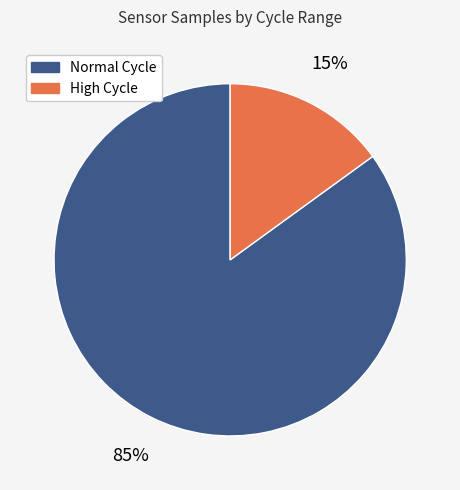

Is the sum of Normal Cycle and High Cycle greater than half?

Yes